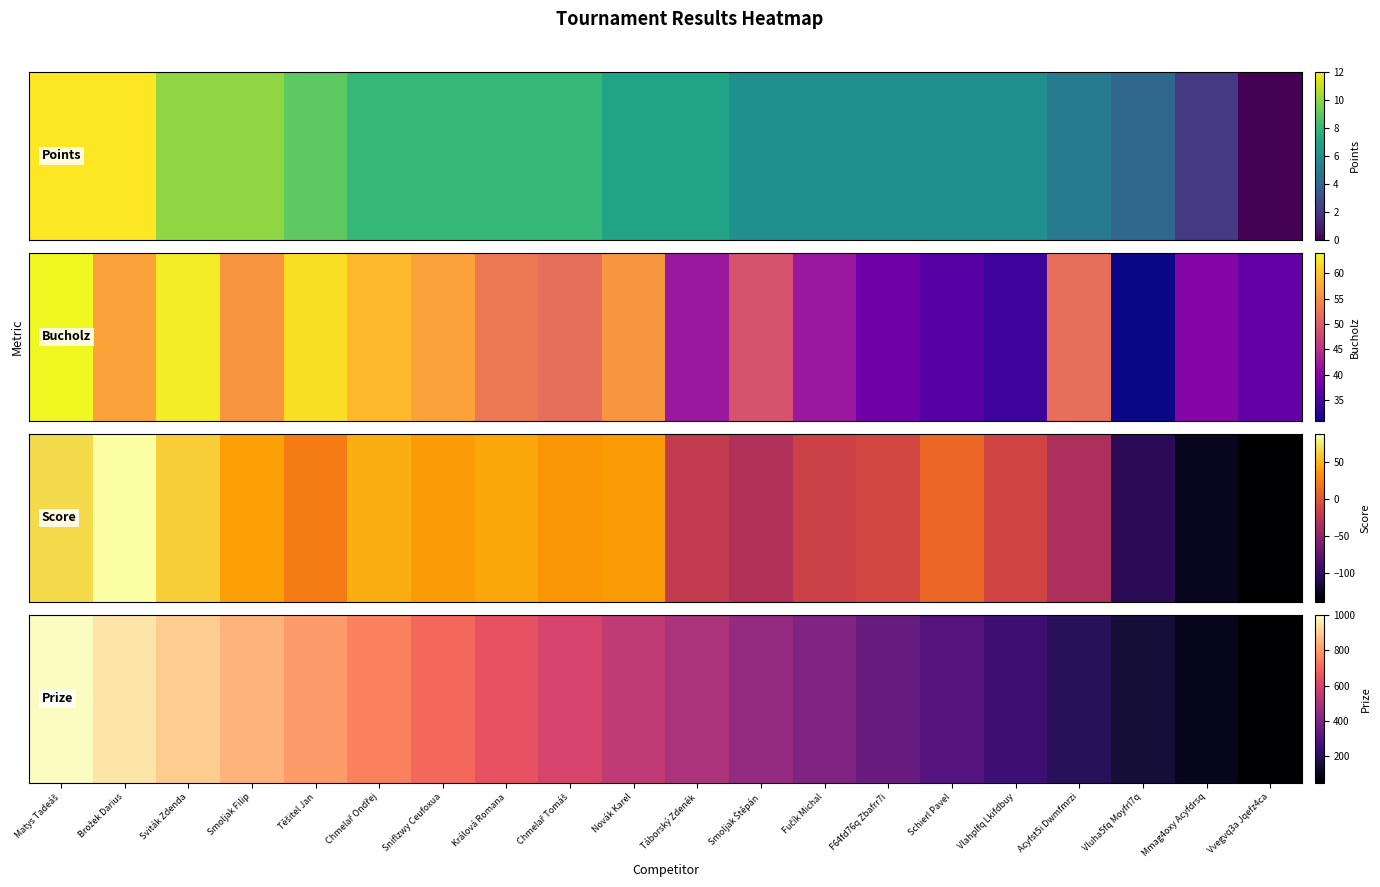

What is the sum of the values at Králová Romana and Těšitel Jan?

1450